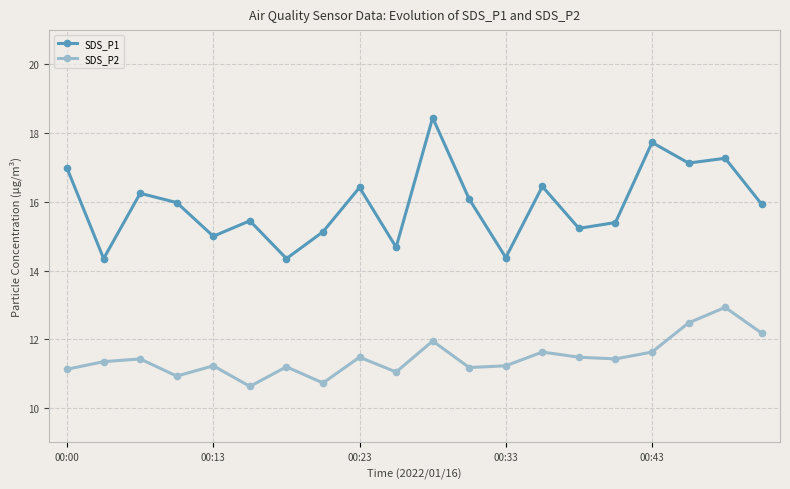

What is the sum of all SDS_P2 values?

229.3